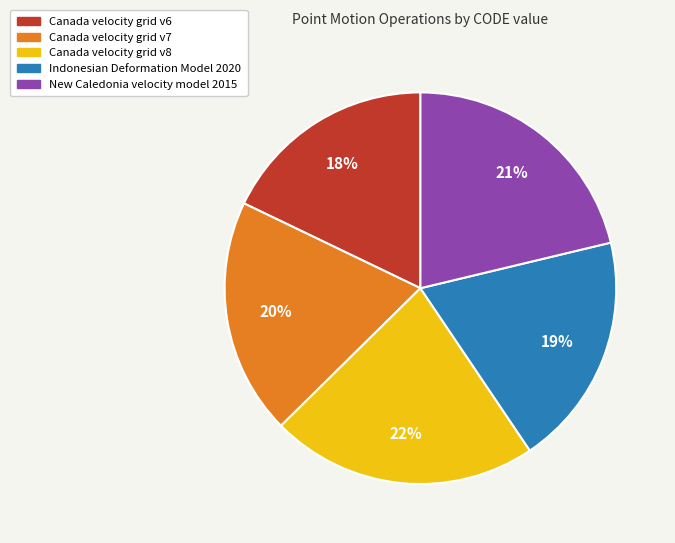

Do Indonesian Deformation Model 2020 and Canada velocity grid v8 together represent more than half of the pie?

No